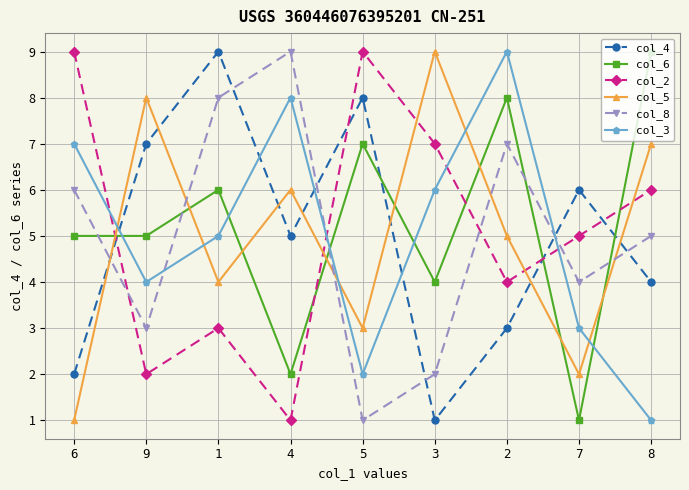

How many interior local valleys does the col_3 series have?

2